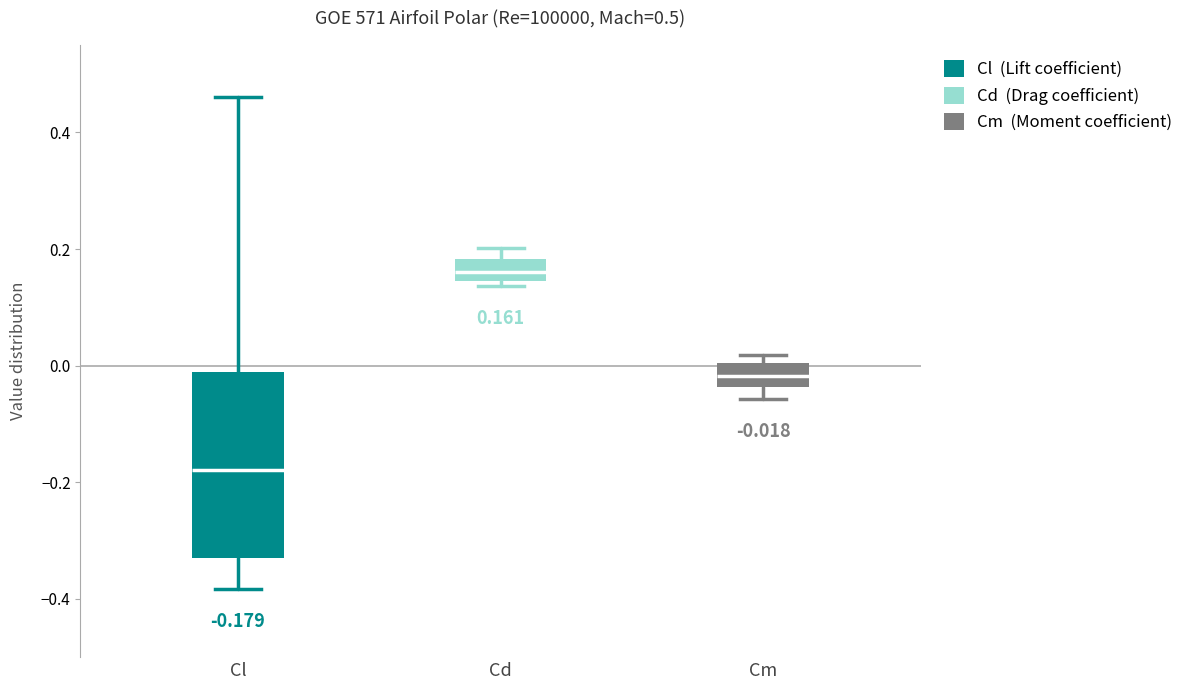

Which box has the highest median line?

Cd